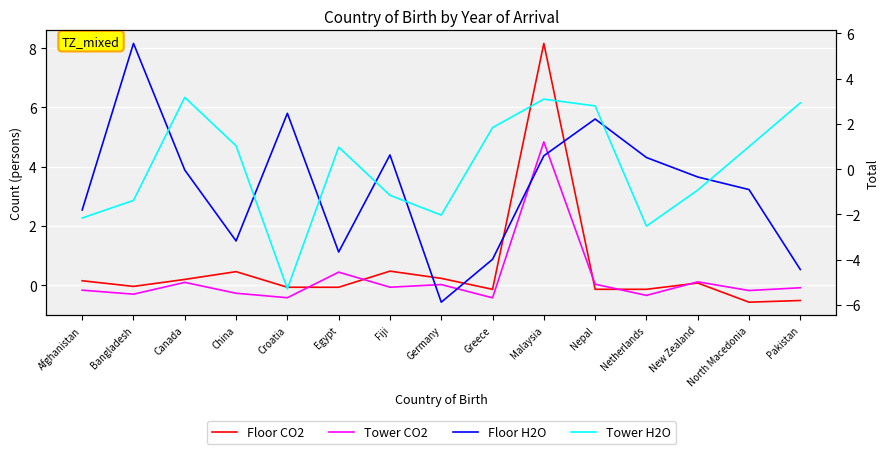

How many times do Floor H2O and Tower CO2 cross each other?

8